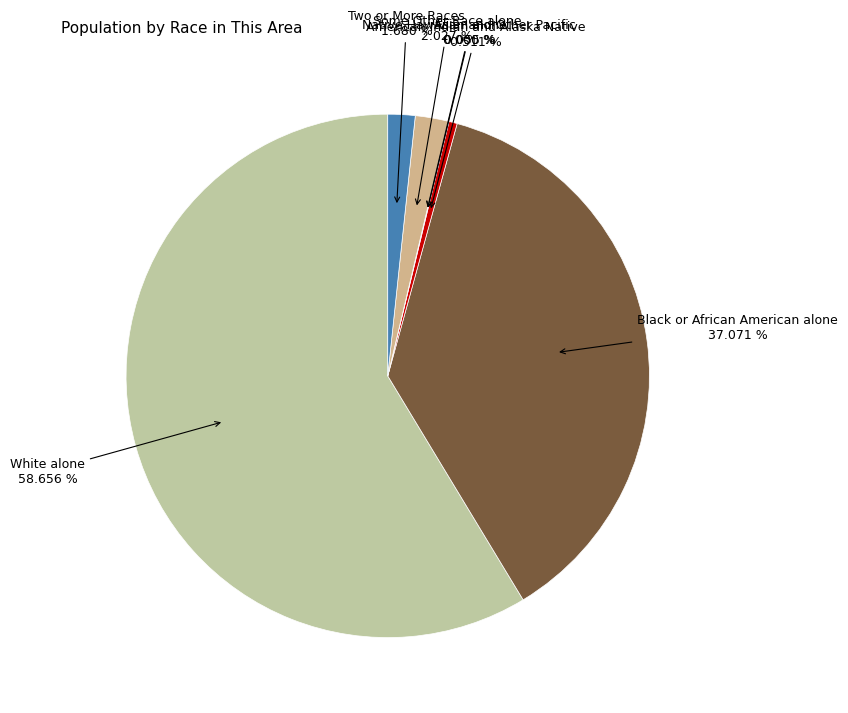

To the nearest percent, what portion does American Indian and Alaska Native represent?

1%